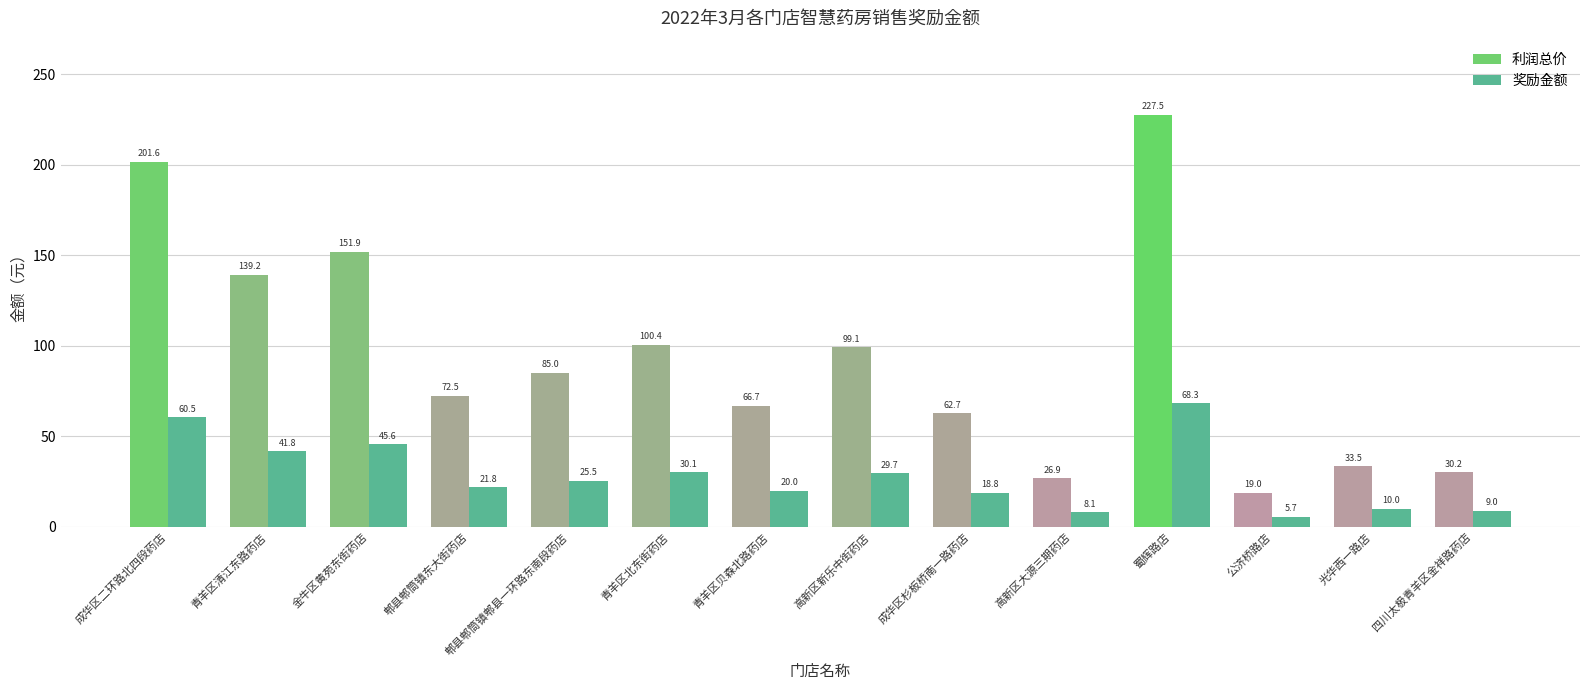

Which series has the widest spread of values?

利润总价